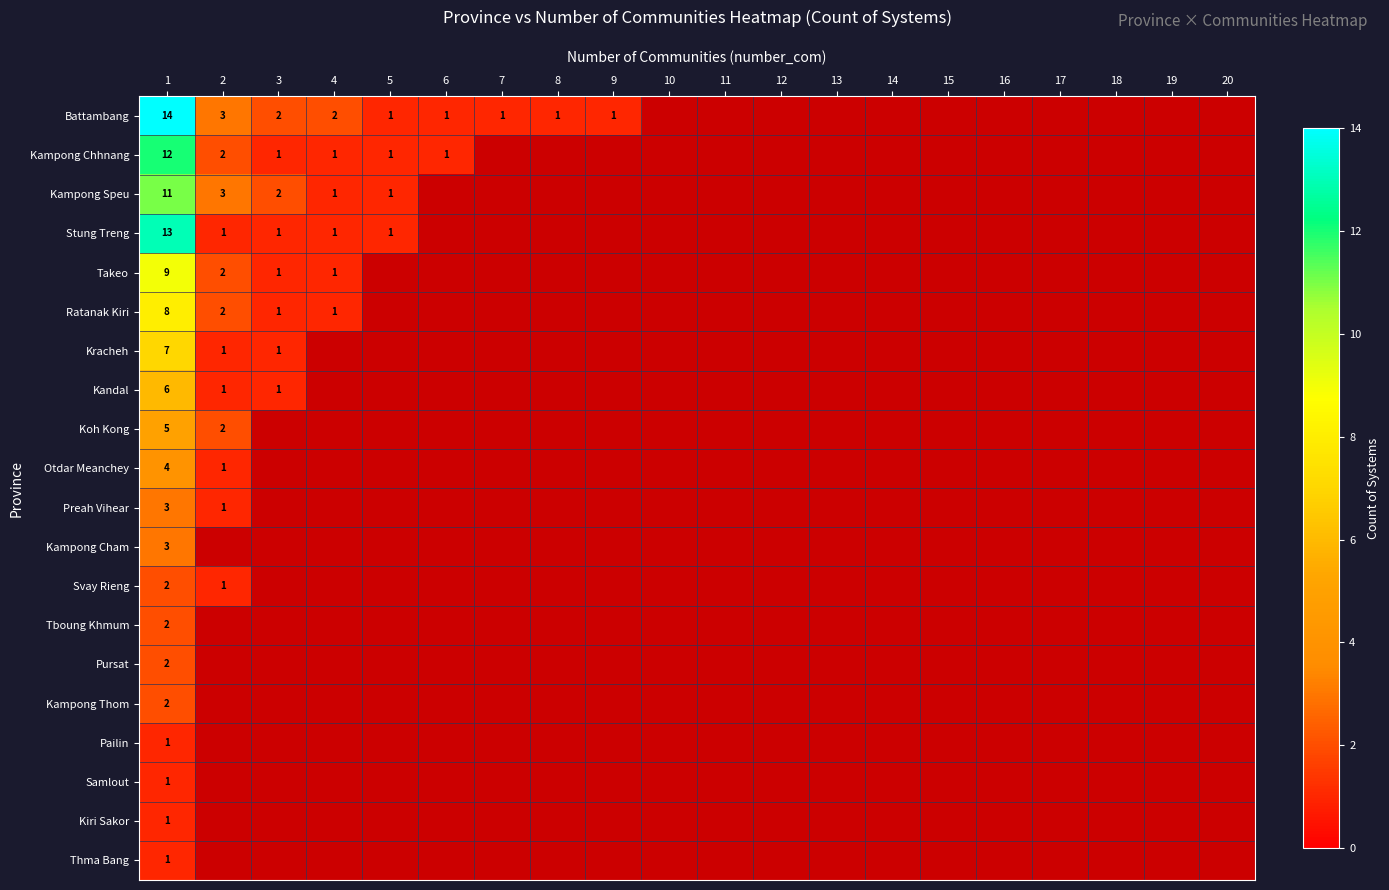

True or false: Kampong Chhnang has a value of 1 at 4.

True